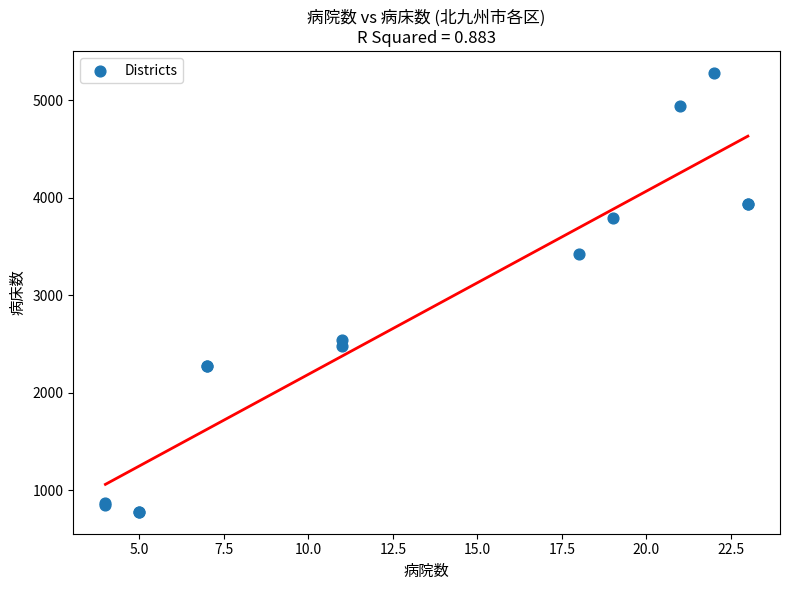

What Y value in the scatter plot is closest to 3029?

3429